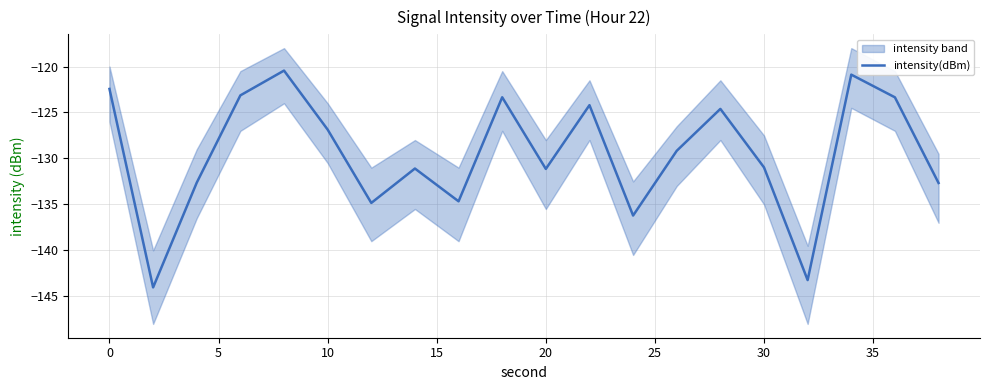

What is the lowest value of the intensity(dBm) series?

-144.0